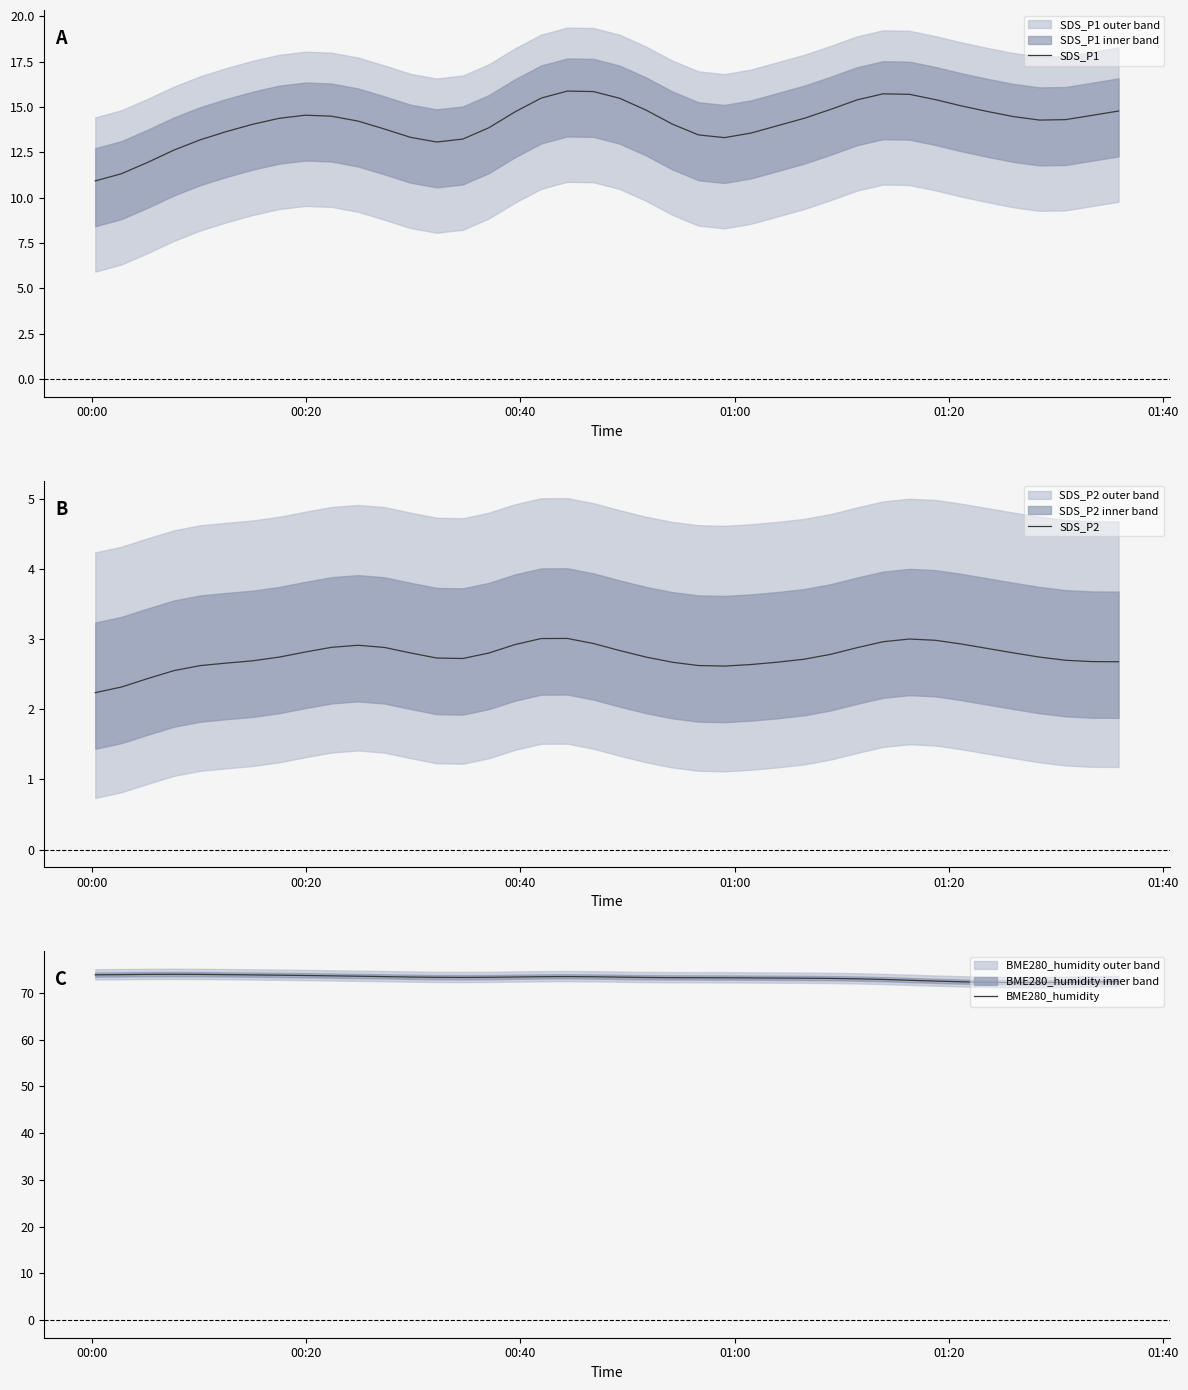

True or false: BME280_humidity and SDS_P2 intersect in this chart.

False